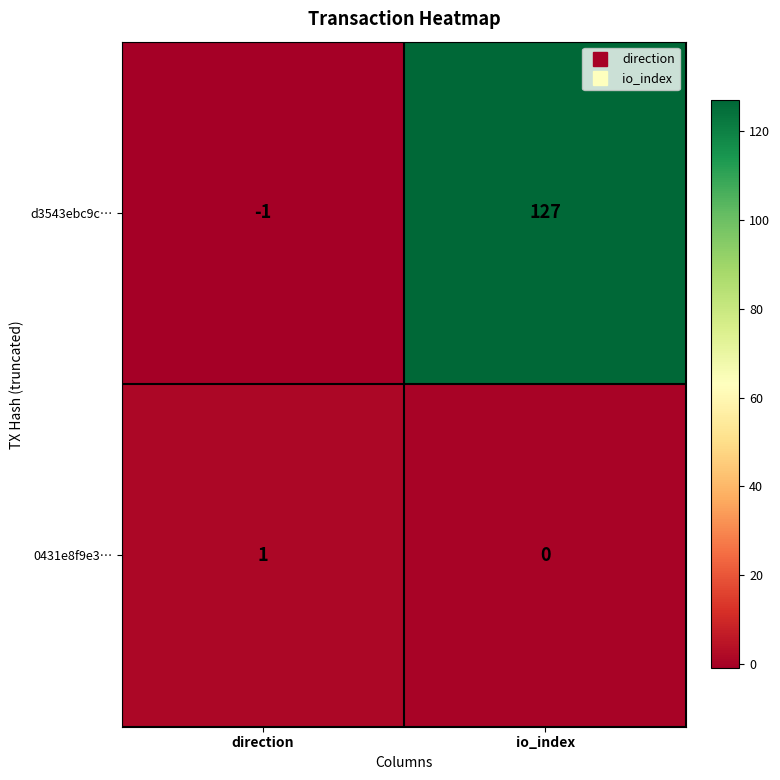

Which category has the highest value in the 0431e8f9e3… series?

direction